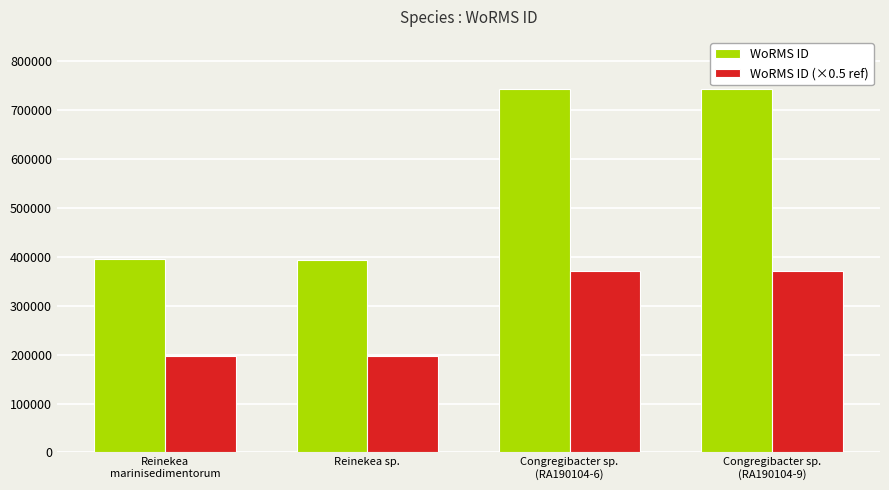

True or false: WoRMS ID (×0.5 ref) has a value of 199688.5 at Congregibacter sp.
(RA190104-6).

False